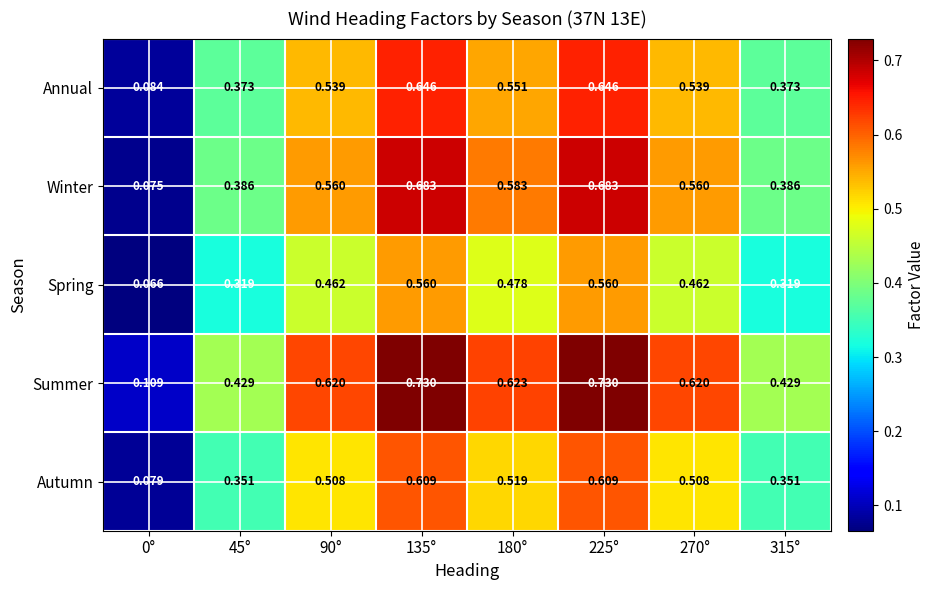

Between 0° and 225°, which series saw the biggest shift?

Summer